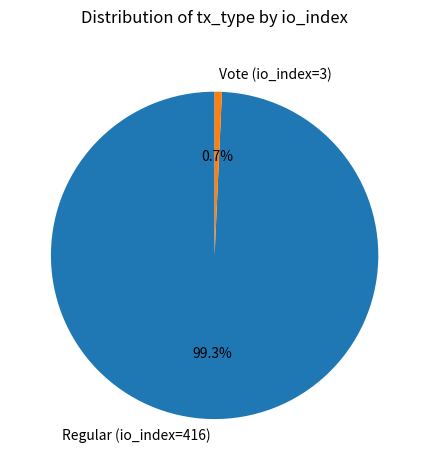

Which slice is the smallest?

Vote (io_index=3)